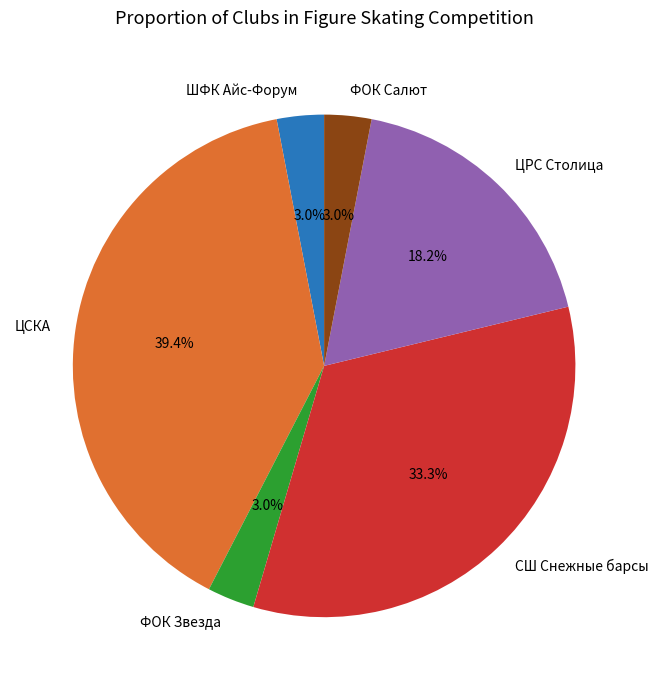

Is the sum of ЦСКА and ФОК Звезда greater than half?

No